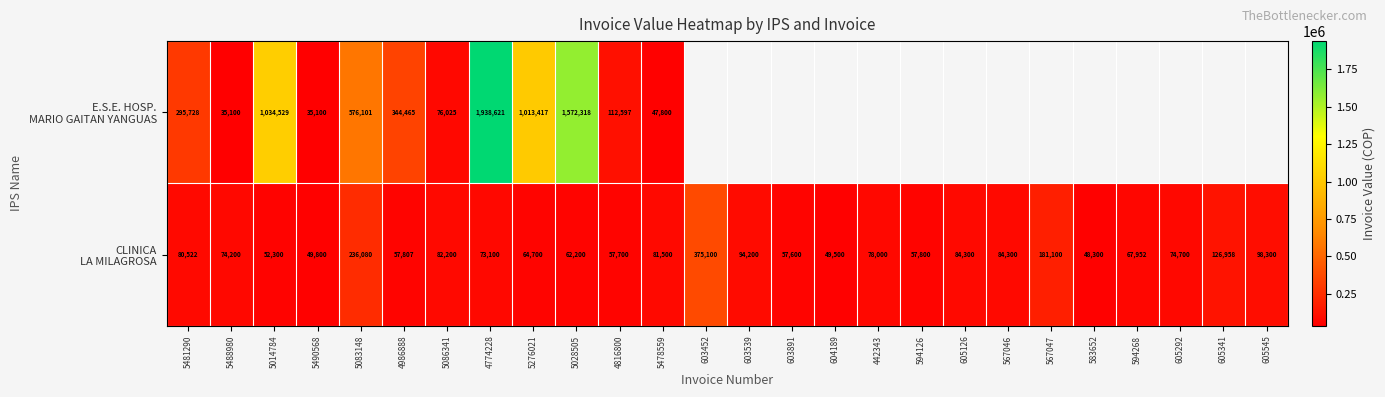

What is the smallest value displayed?

35100.0